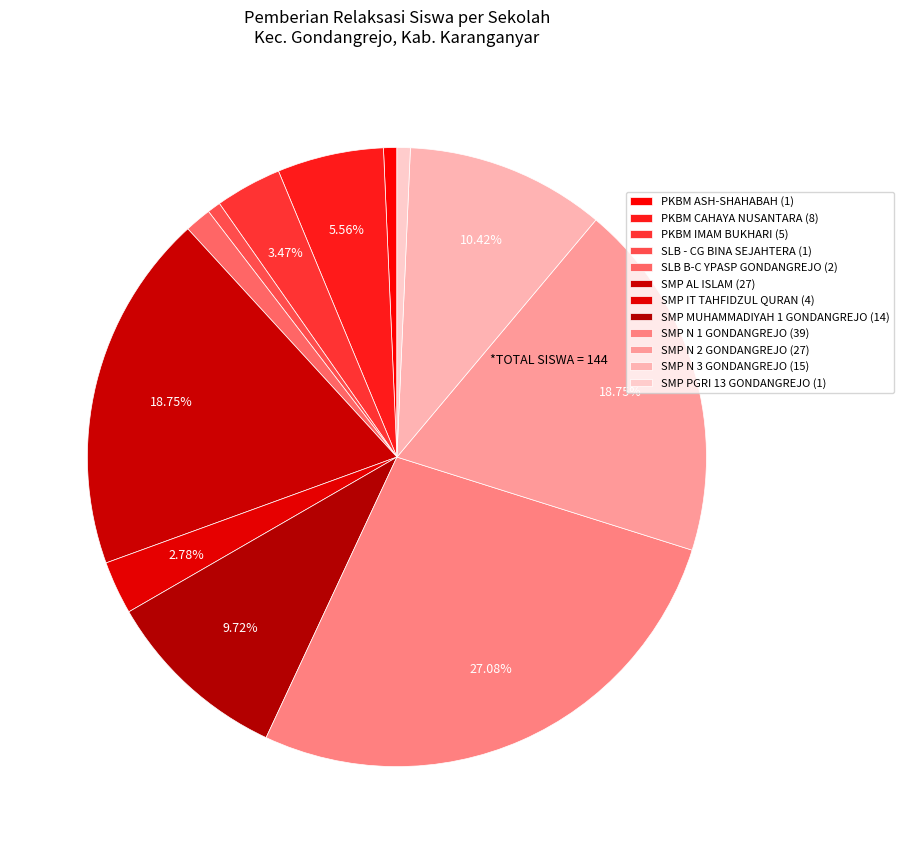

To the nearest percent, what is the difference between the largest and smallest slice percentages?

26%